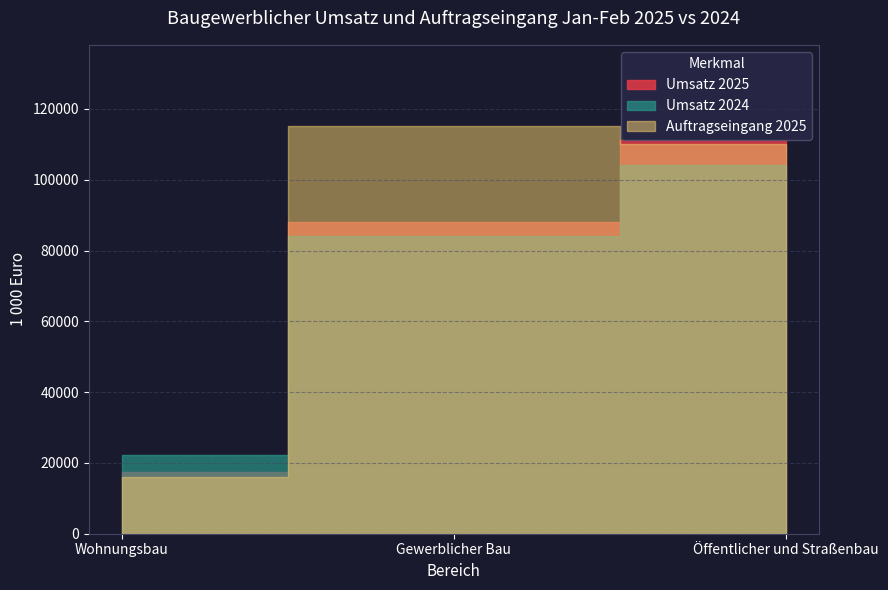

How many data points in Wohnungsbau (Umsatz 2025) are above 88148?

1